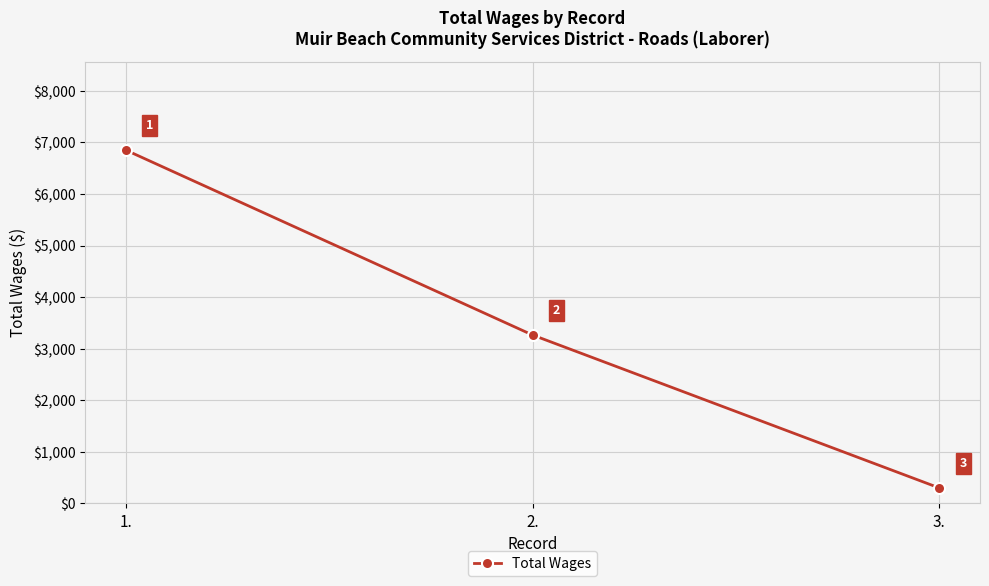

Where is the data nearest to the value 3575?

2.